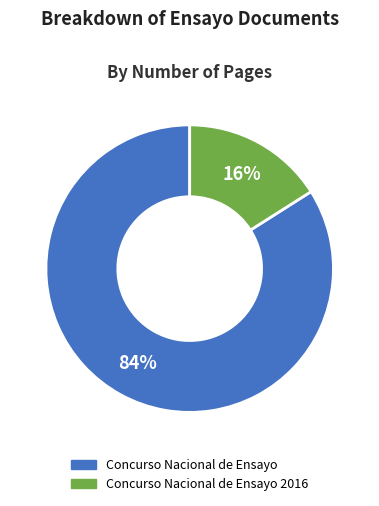

How many slices are in this pie chart?

2